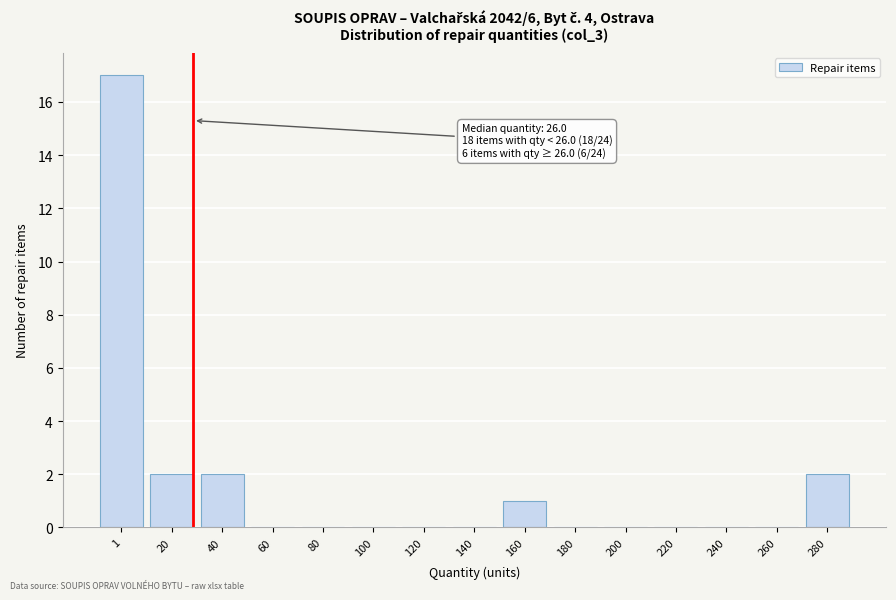

Reading right to left, transcribe all the data shown in this chart.

280=2	260=0	240=0	220=0	200=0	180=0	160=1	140=0	120=0	100=0	80=0	60=0	40=2	20=2	1=17